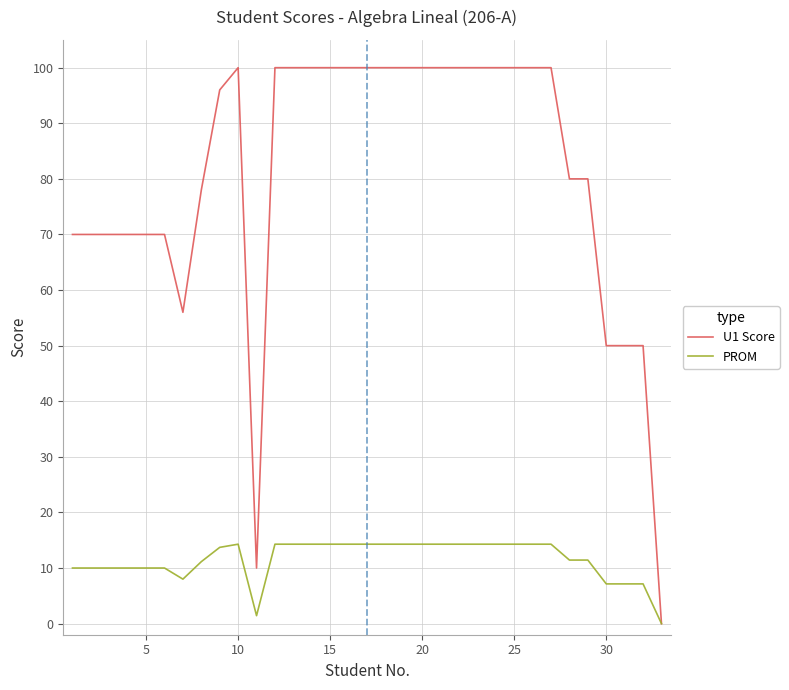

What is the maximum value for PROM?

14.3